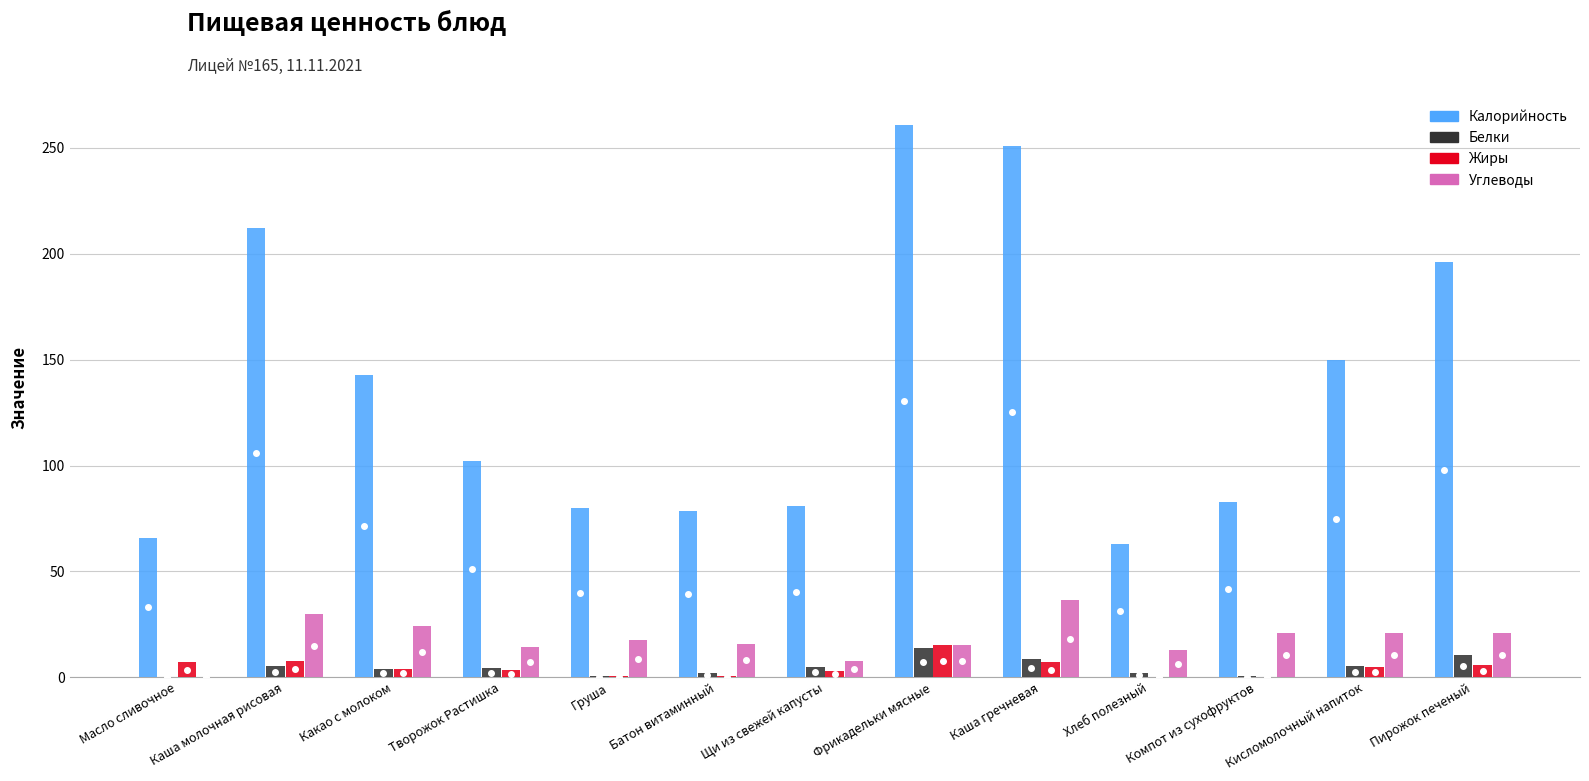

Which series has the largest total across all categories?

Калорийность